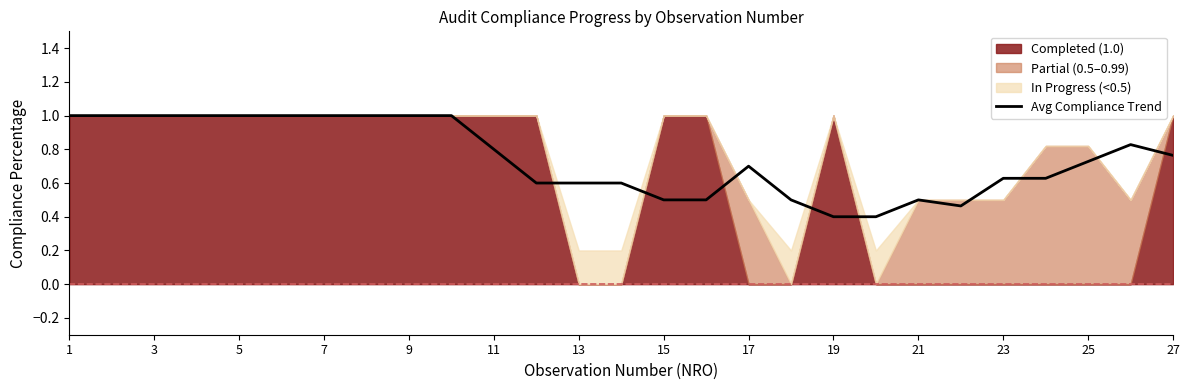

What is the lowest value of the Avg Compliance Trend series?

0.4